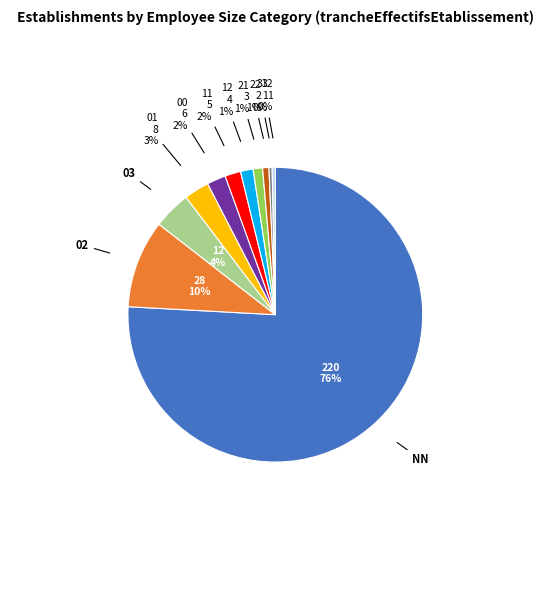

Is there any slice that represents more than half of the pie?

Yes